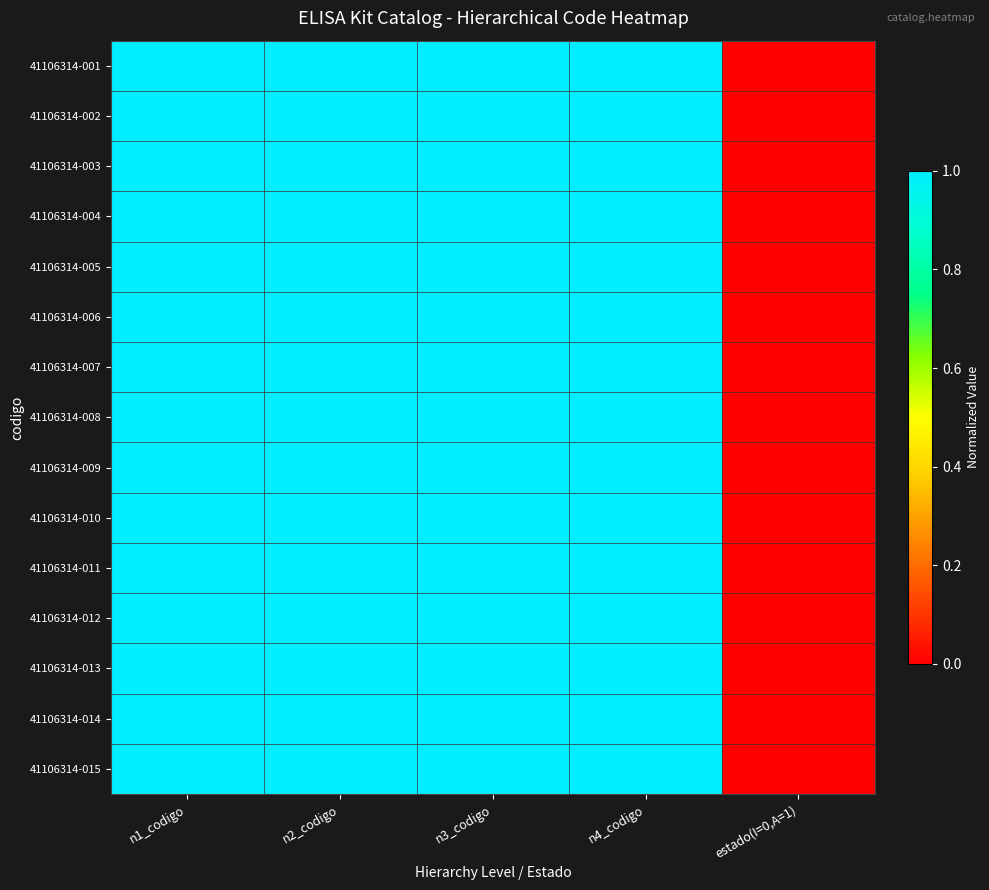

Reading left to right, list all the values displayed in this chart.

41106314-001: n1_codigo=1.0	n2_codigo=1.0	n3_codigo=1.0	n4_codigo=1.0	estado(I=0,A=1)=0.0
41106314-002: n1_codigo=1.0	n2_codigo=1.0	n3_codigo=1.0	n4_codigo=1.0	estado(I=0,A=1)=0.0
41106314-003: n1_codigo=1.0	n2_codigo=1.0	n3_codigo=1.0	n4_codigo=1.0	estado(I=0,A=1)=0.0
41106314-004: n1_codigo=1.0	n2_codigo=1.0	n3_codigo=1.0	n4_codigo=1.0	estado(I=0,A=1)=0.0
41106314-005: n1_codigo=1.0	n2_codigo=1.0	n3_codigo=1.0	n4_codigo=1.0	estado(I=0,A=1)=0.0
41106314-006: n1_codigo=1.0	n2_codigo=1.0	n3_codigo=1.0	n4_codigo=1.0	estado(I=0,A=1)=0.0
41106314-007: n1_codigo=1.0	n2_codigo=1.0	n3_codigo=1.0	n4_codigo=1.0	estado(I=0,A=1)=0.0
41106314-008: n1_codigo=1.0	n2_codigo=1.0	n3_codigo=1.0	n4_codigo=1.0	estado(I=0,A=1)=0.0
41106314-009: n1_codigo=1.0	n2_codigo=1.0	n3_codigo=1.0	n4_codigo=1.0	estado(I=0,A=1)=0.0
41106314-010: n1_codigo=1.0	n2_codigo=1.0	n3_codigo=1.0	n4_codigo=1.0	estado(I=0,A=1)=0.0
41106314-011: n1_codigo=1.0	n2_codigo=1.0	n3_codigo=1.0	n4_codigo=1.0	estado(I=0,A=1)=0.0
41106314-012: n1_codigo=1.0	n2_codigo=1.0	n3_codigo=1.0	n4_codigo=1.0	estado(I=0,A=1)=0.0
41106314-013: n1_codigo=1.0	n2_codigo=1.0	n3_codigo=1.0	n4_codigo=1.0	estado(I=0,A=1)=0.0
41106314-014: n1_codigo=1.0	n2_codigo=1.0	n3_codigo=1.0	n4_codigo=1.0	estado(I=0,A=1)=0.0
41106314-015: n1_codigo=1.0	n2_codigo=1.0	n3_codigo=1.0	n4_codigo=1.0	estado(I=0,A=1)=0.0